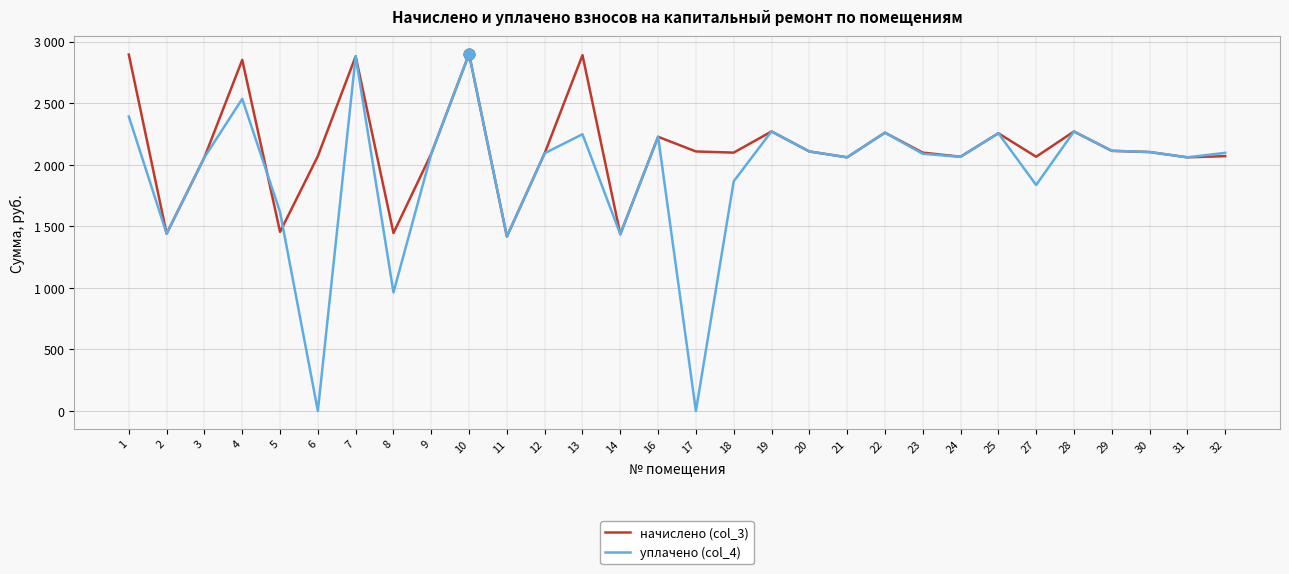

What are all the series names shown in the legend?

начислено (col_3), уплачено (col_4)